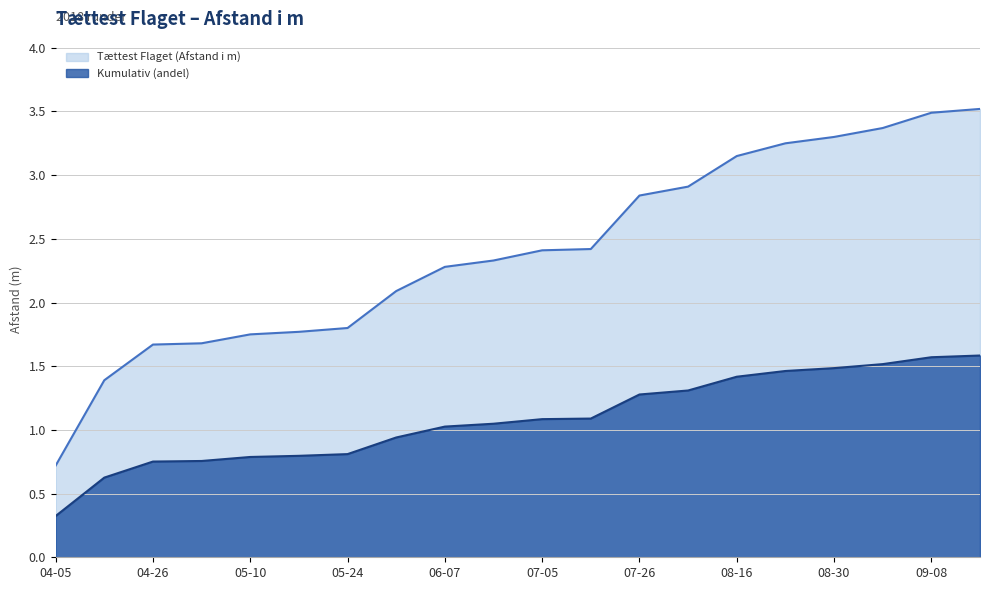

What is the maximum value shown in the chart?

3.5